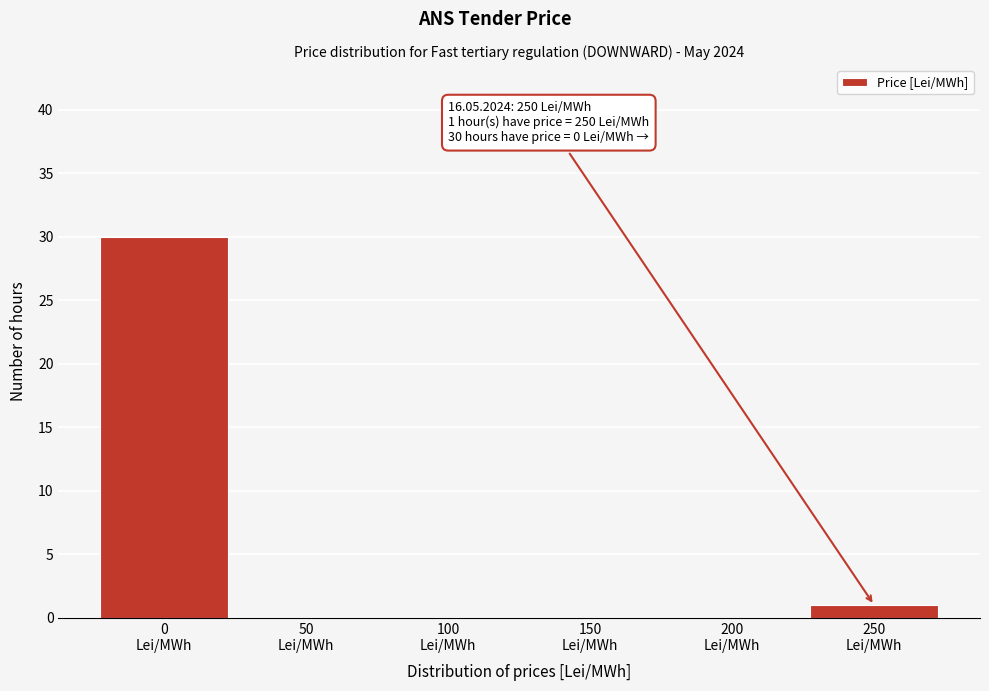

Over which range of the x-axis is the bar tallest?

-25 to 25